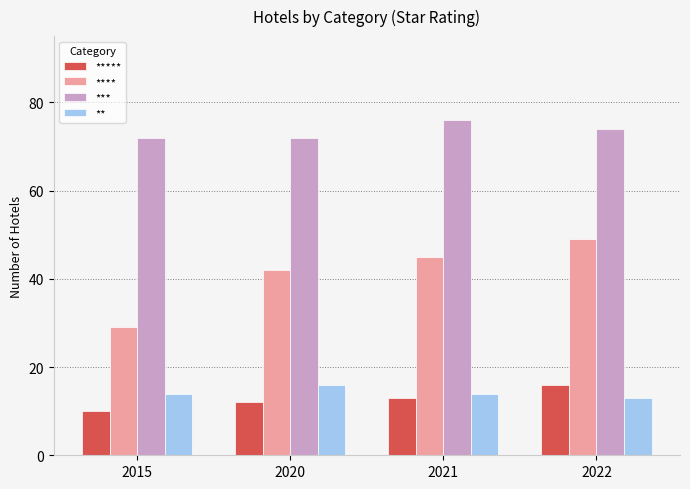

How many groups of bars are there?

4